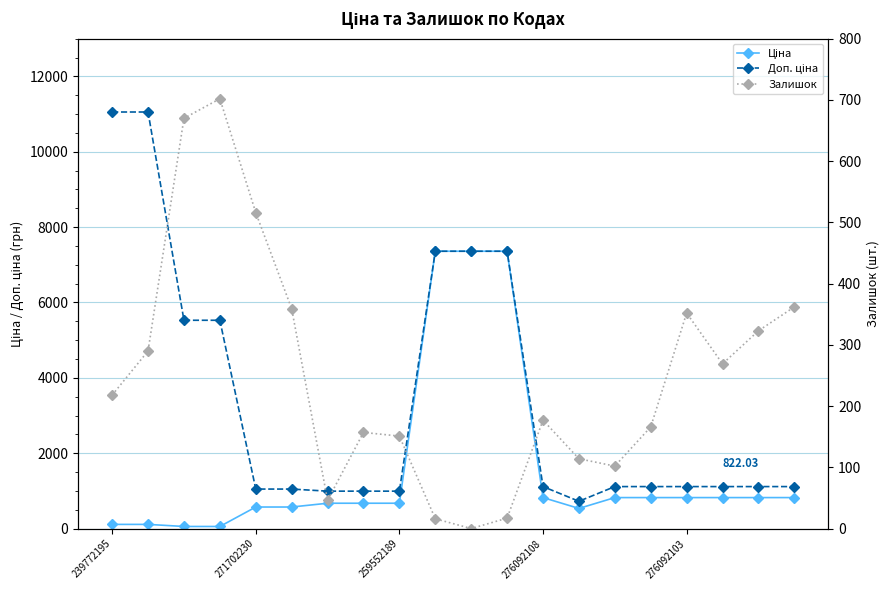

What is the sum of all Ціна values?

31860.3